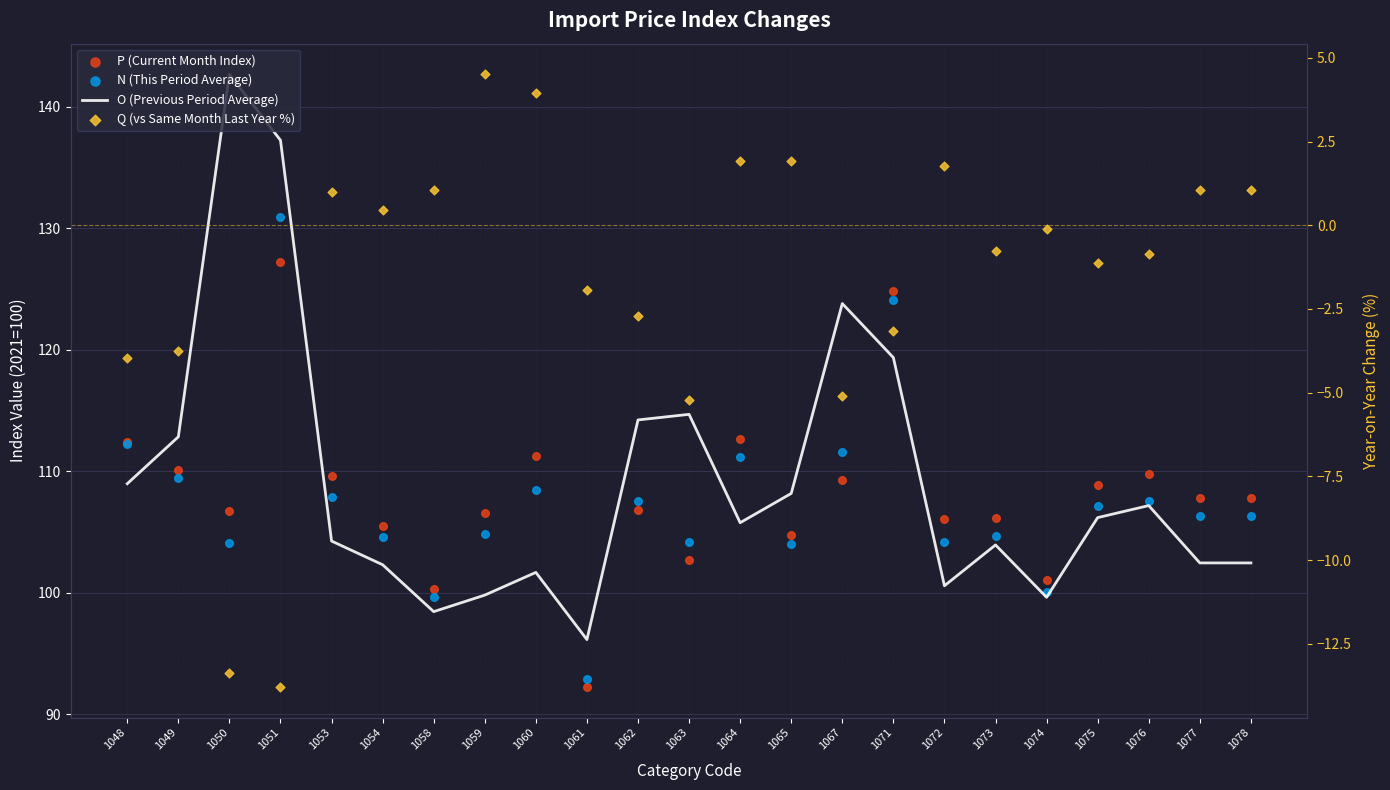

Which series has the widest spread of Y values?

O (Previous Period Average)